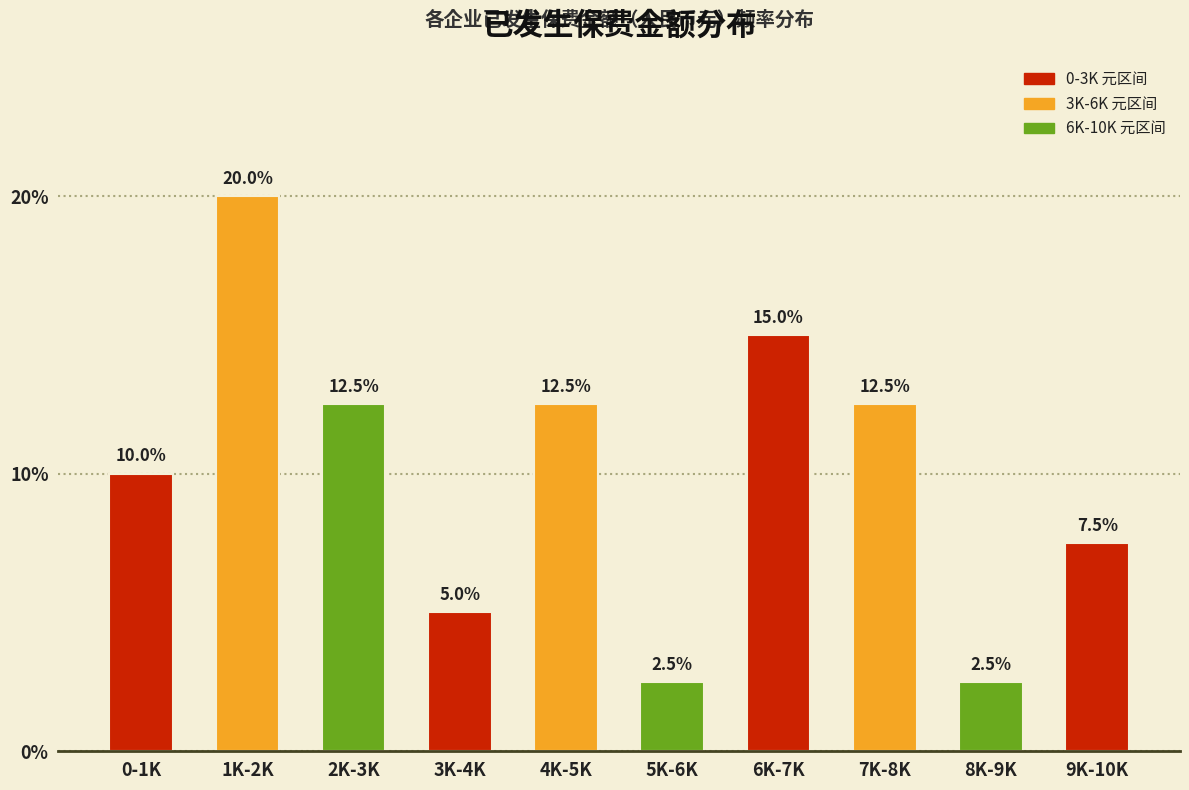

Reading left to right, extract all data points from this chart.

10.0	20.0	12.5	5.0	12.5	2.5	15.0	12.5	2.5	7.5